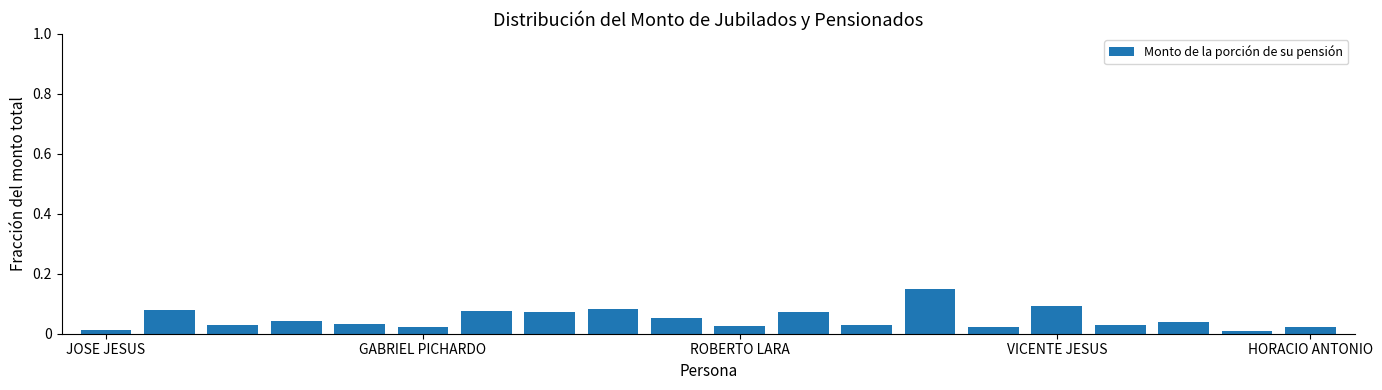

How many bars are there in total?

20